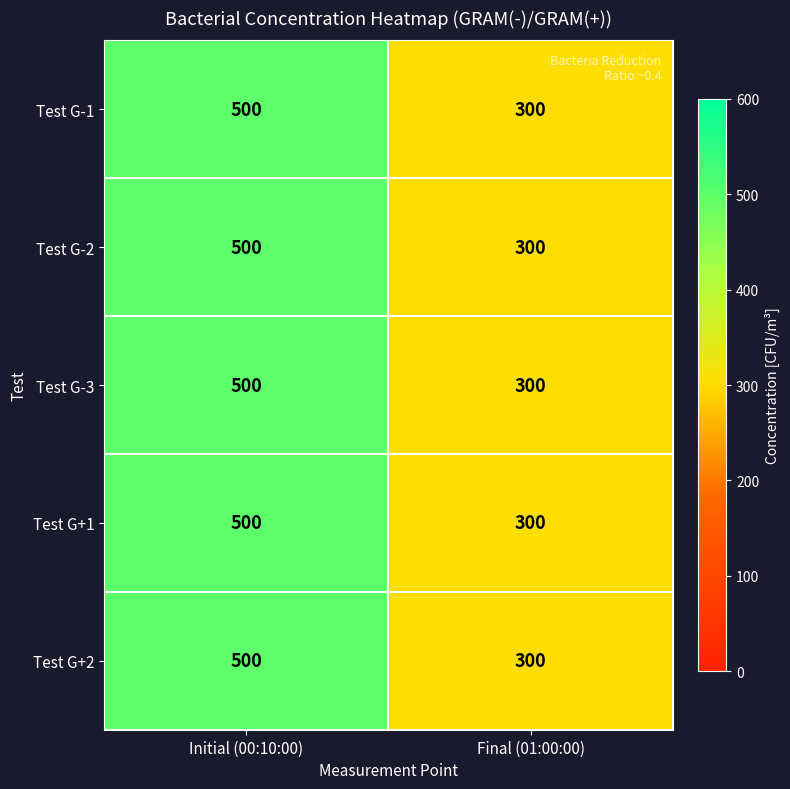

What is the sum of all Test G-3 values?

800